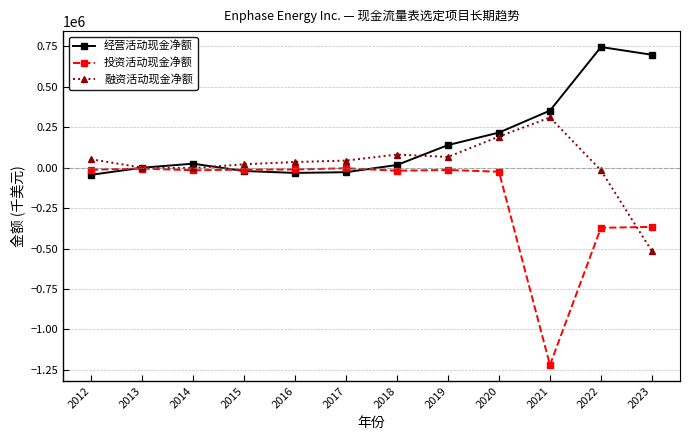

Which series has the largest total across all categories?

经营活动现金净额